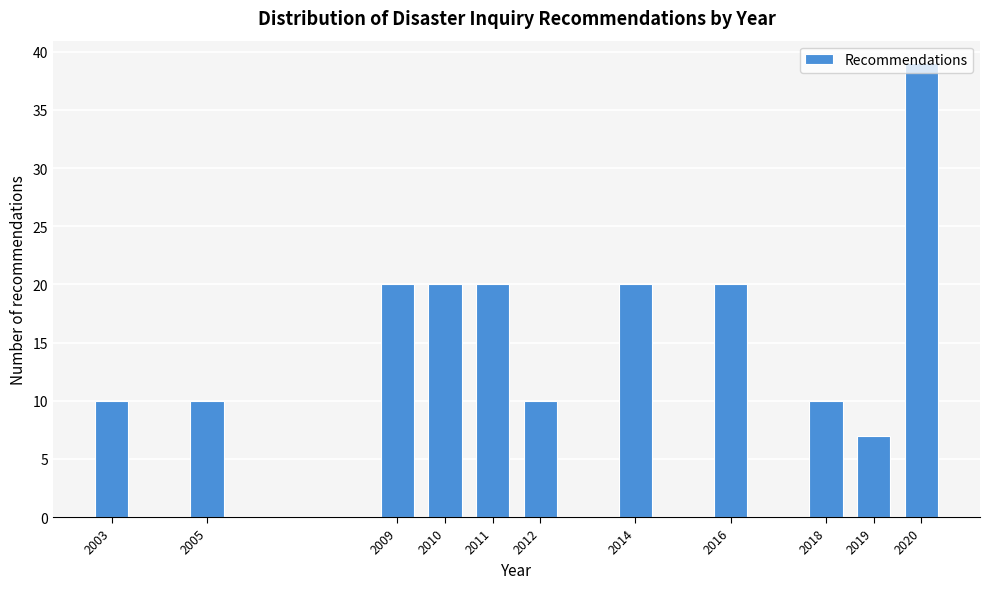

Which category has the highest value across all series?

2020